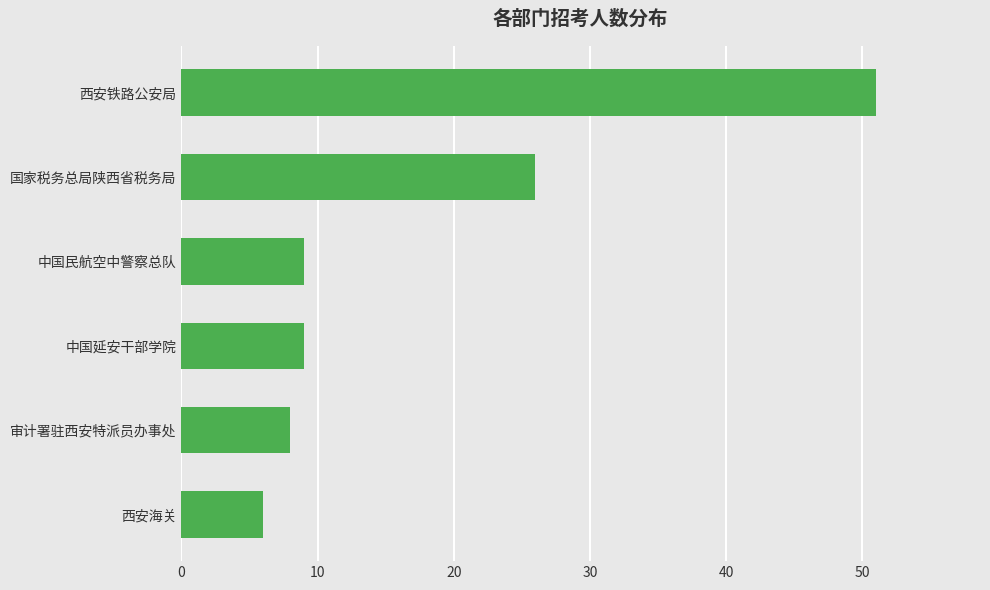

What is the change in value from 西安海关 to 中国延安干部学院?

+3